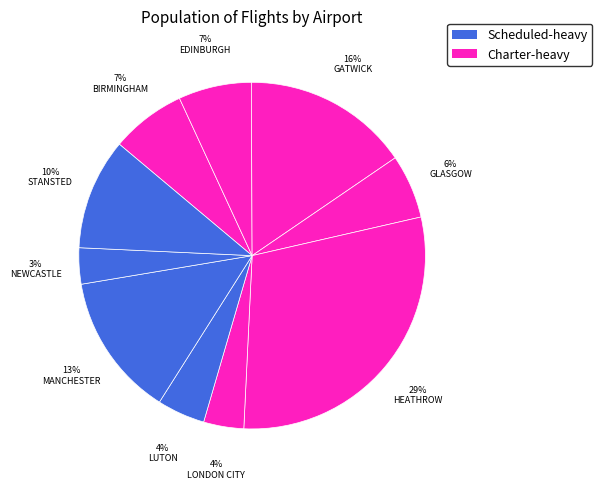

Which slice is the largest?

HEATHROW